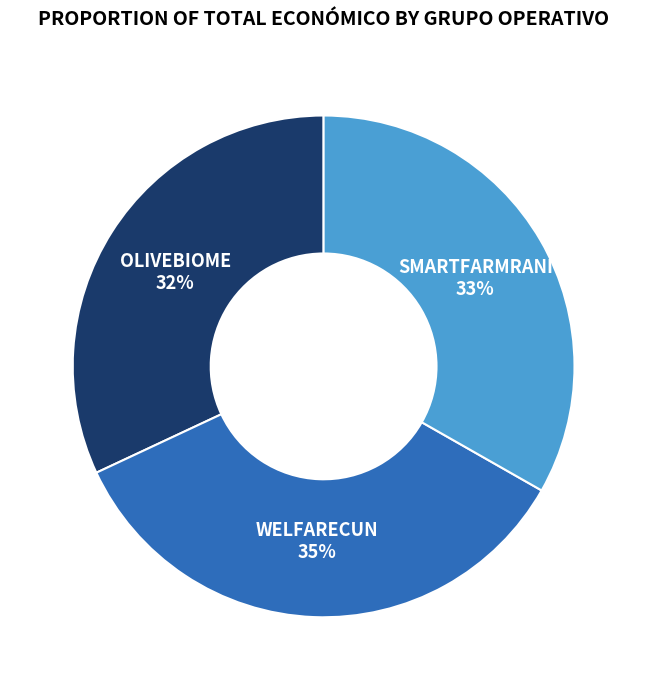

Is there a majority slice in this chart?

No